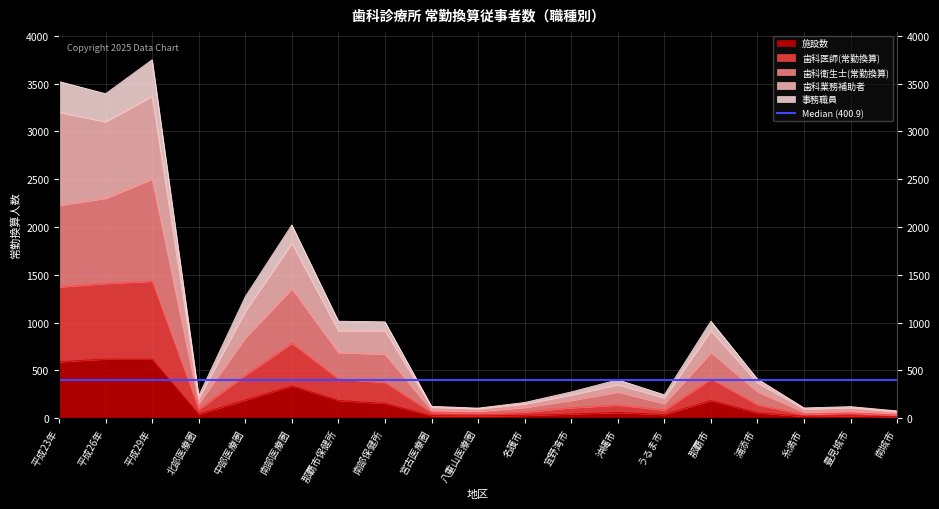

What is the difference between the 事務職員 values at うるま市 and 宜野湾市?

30.1